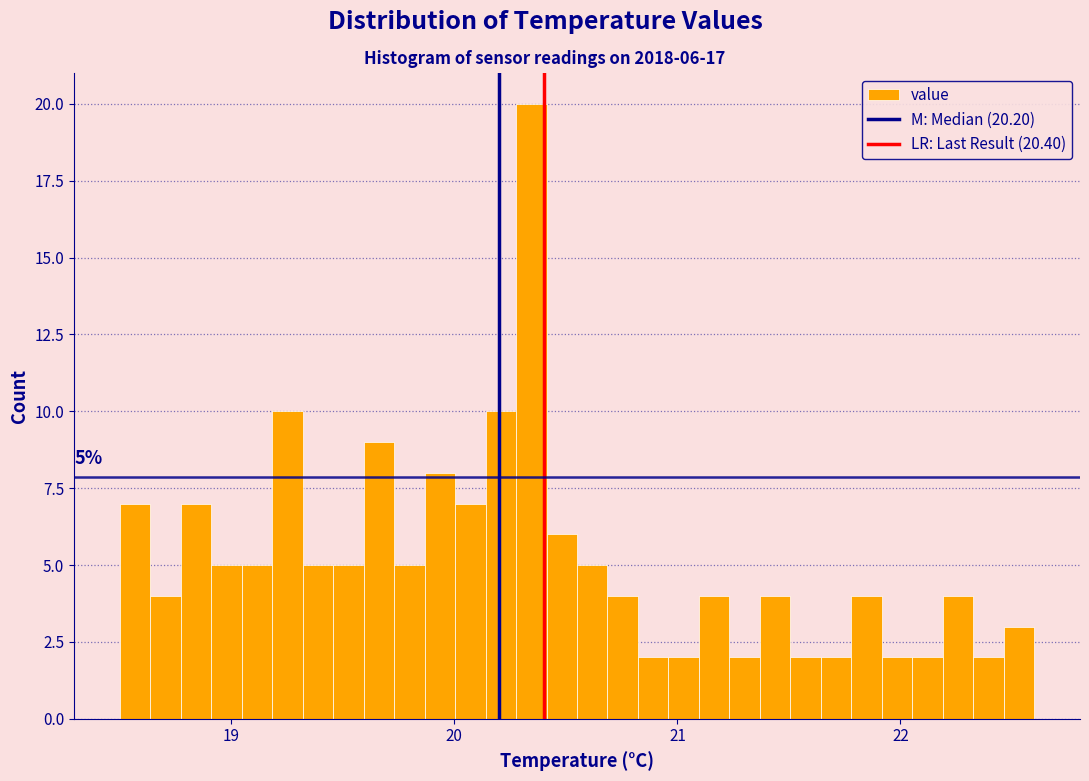

Around what value on the x-axis is the tallest bar? Give the approximate position of its centre, as read against the axis.

20.3